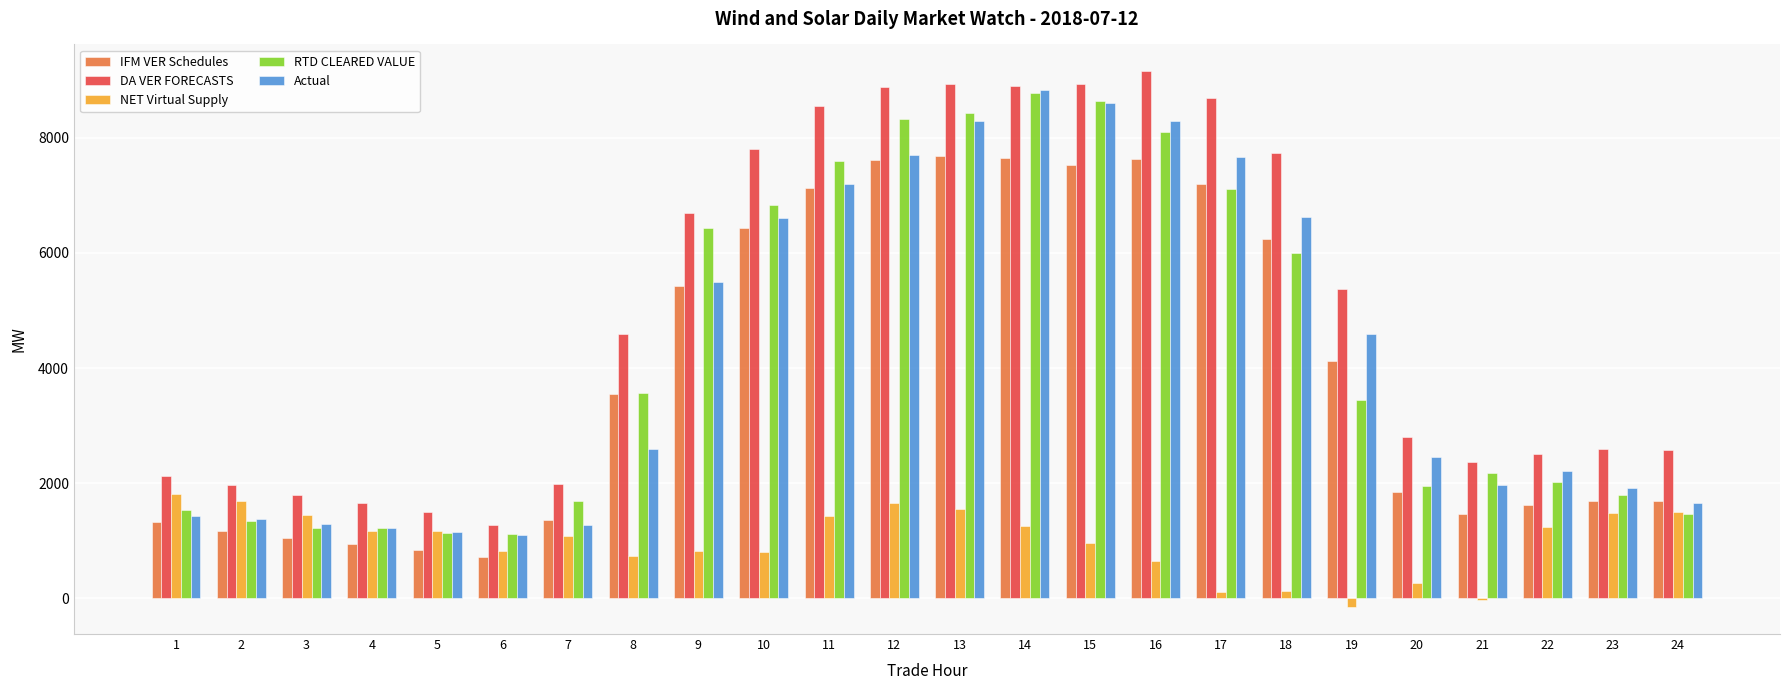

True or false: DA VER FORECASTS has a value of 1964.2 at 2.

True